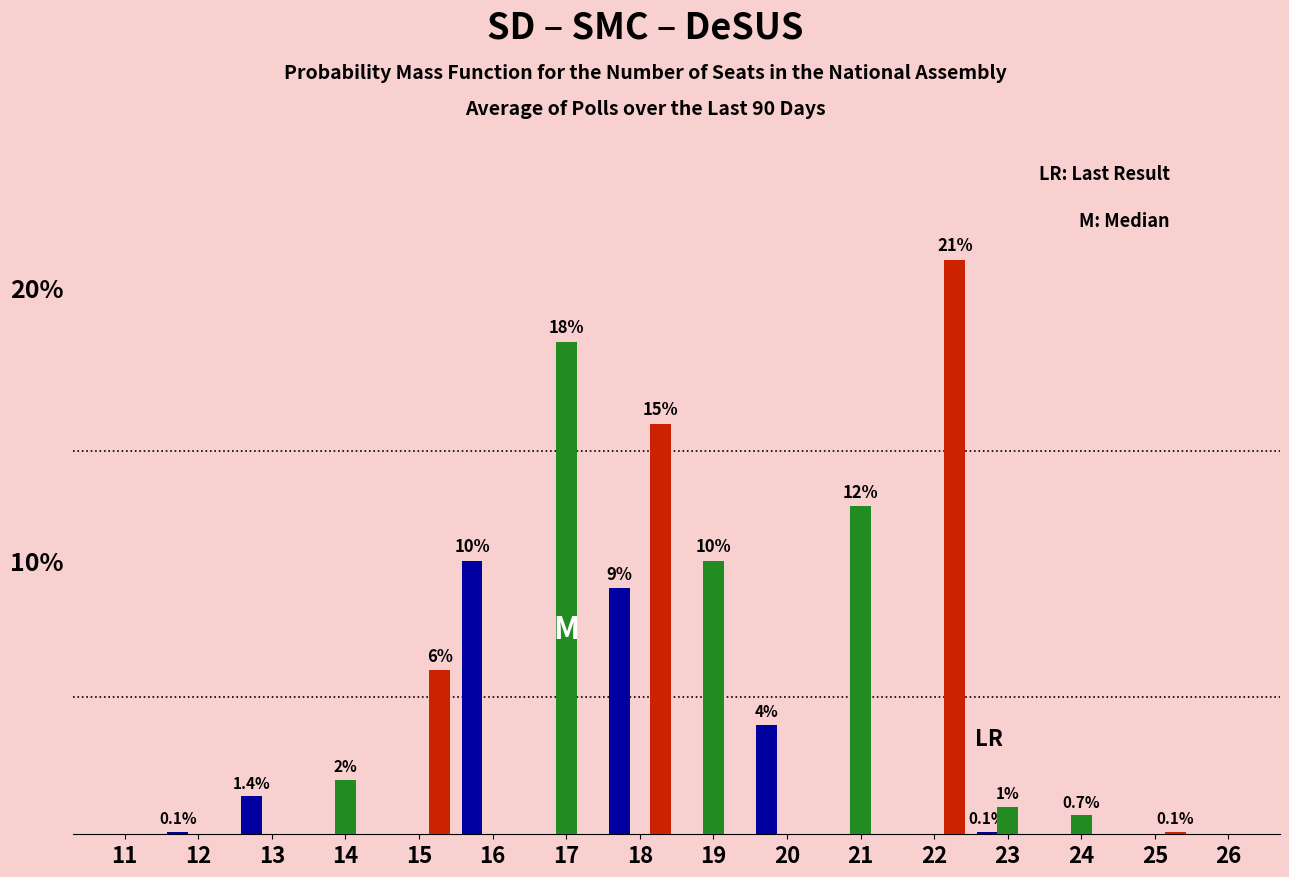

Which label corresponds to the largest value in the chart?

22